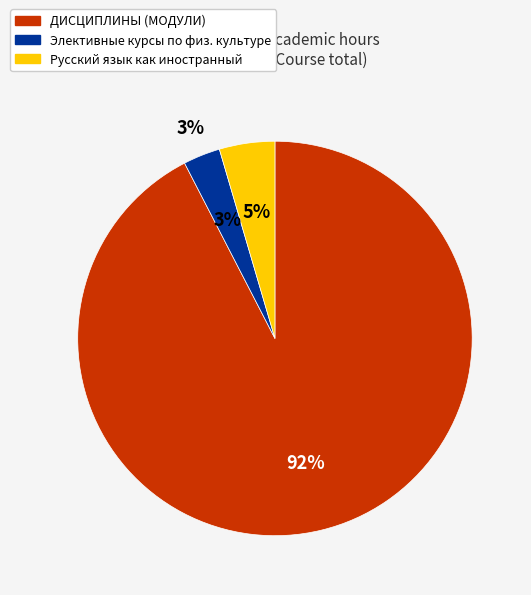

Rank the categories by value from highest to lowest.

ДИСЦИПЛИНЫ (МОДУЛИ), Русский язык как иностранный, Элективные курсы по физической культуре